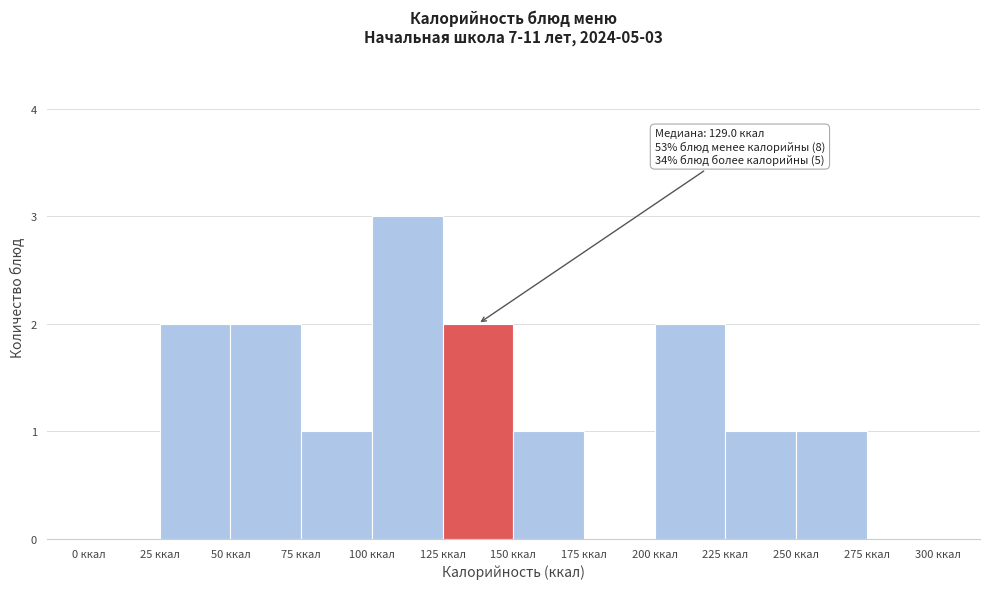

Which range on the x-axis has the tallest bar?

100 to 125